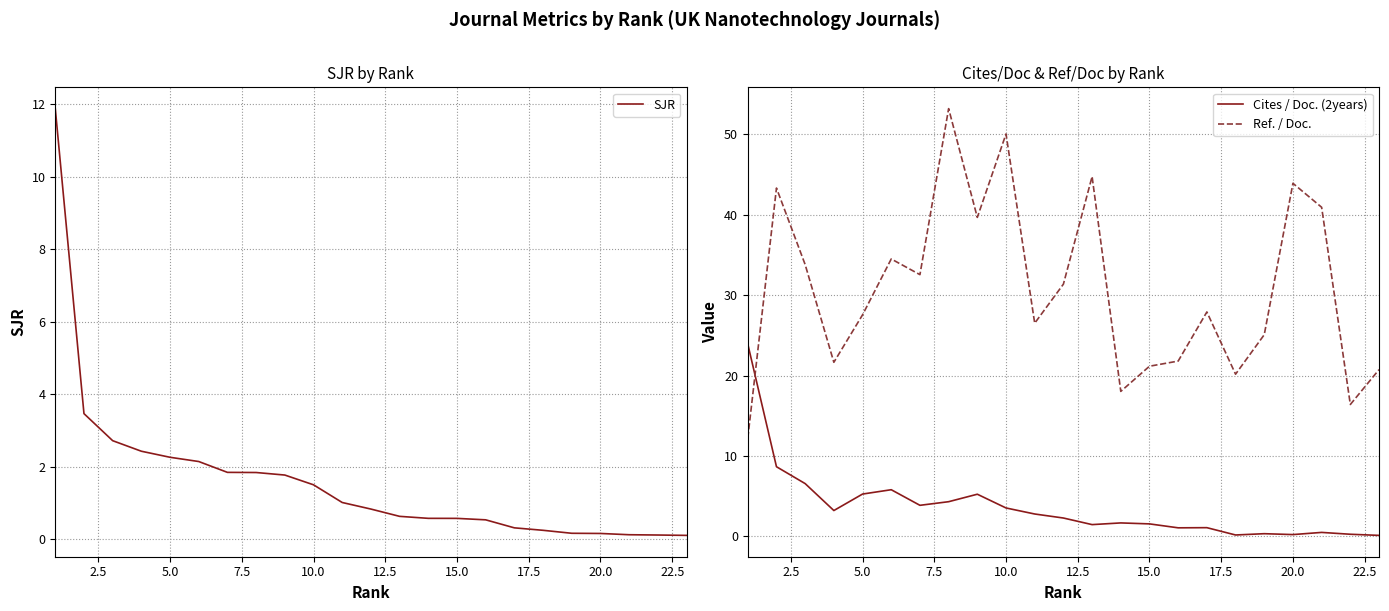

Count the number of categories in the chart.

23